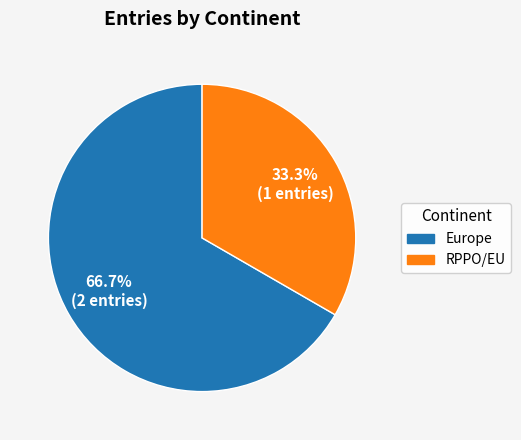

Which slice is the smallest?

RPPO/EU